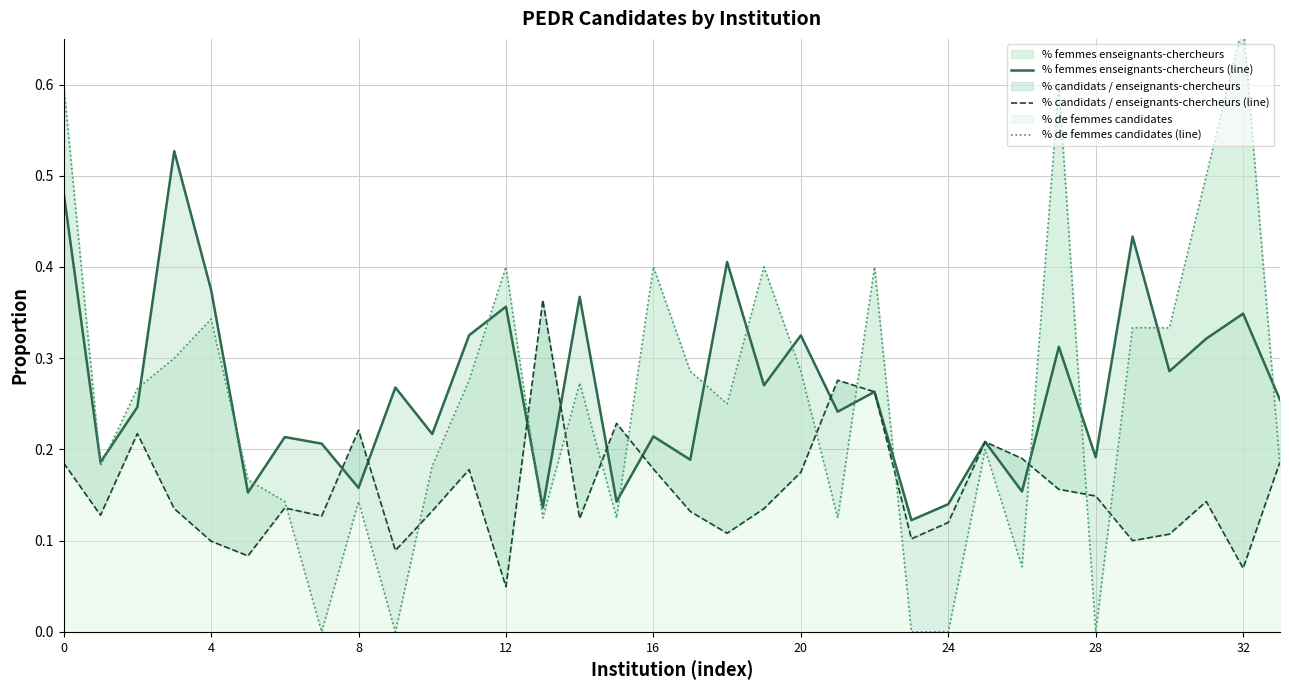

What is the difference between the maximum and minimum values in the % femmes enseignants-chercheurs (line) series?

0.4